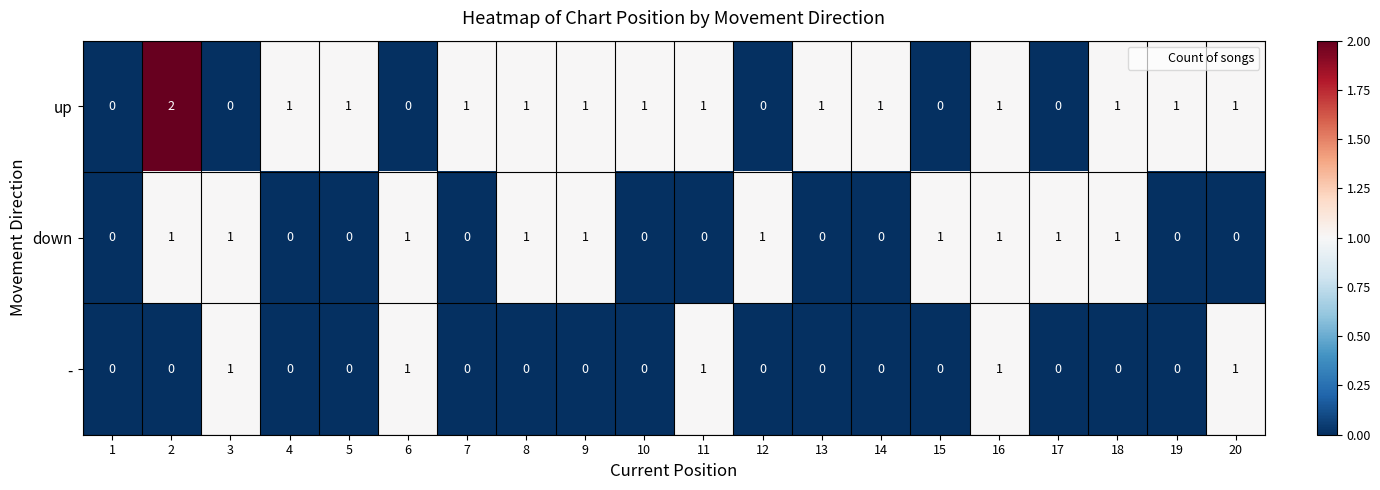

The up series shows 2 at 5. True or false?

False